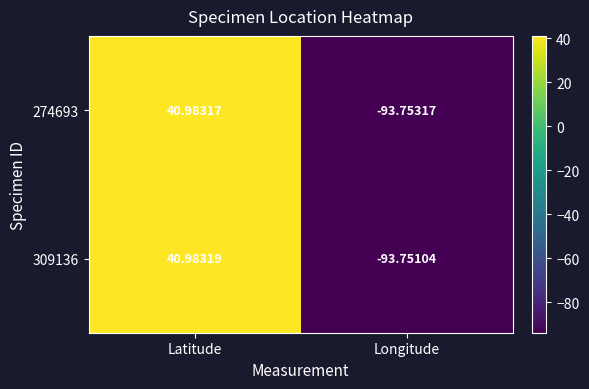

Which series changed the most between Latitude and Longitude?

274693